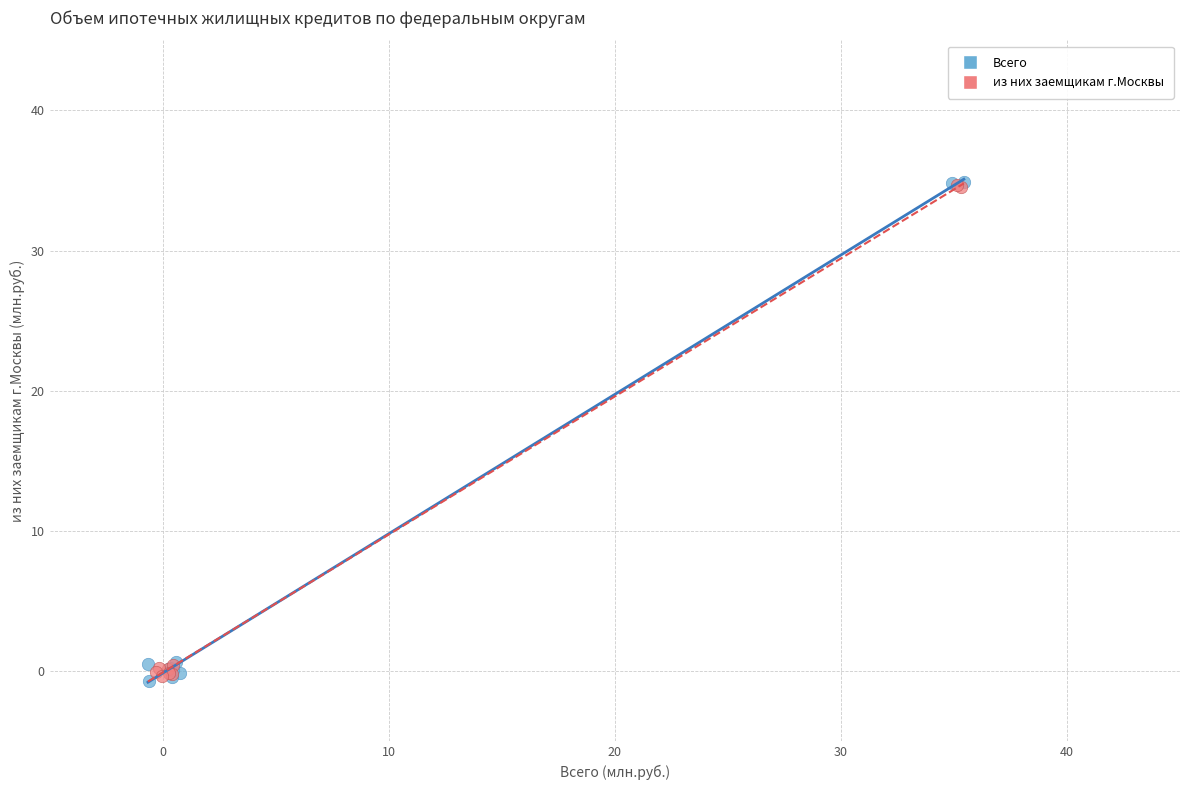

Which series has the widest spread of Y values?

Всего